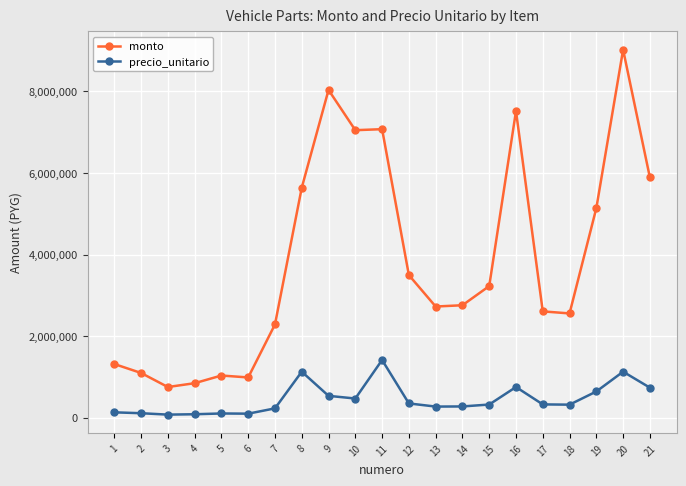

Which label corresponds to the largest value in the chart?

20